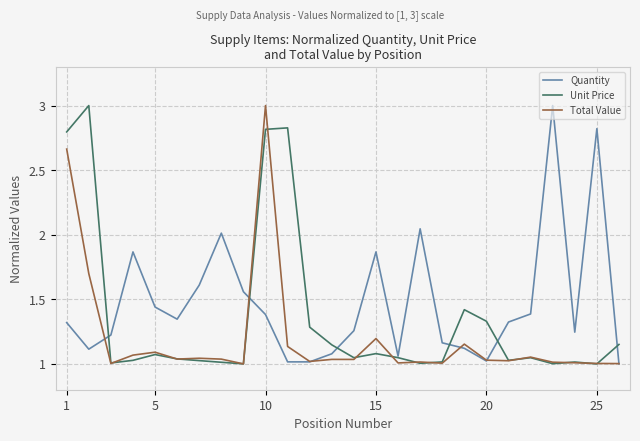

List the series in order of their overall mean, highest first.

Quantity, Unit Price, Total Value